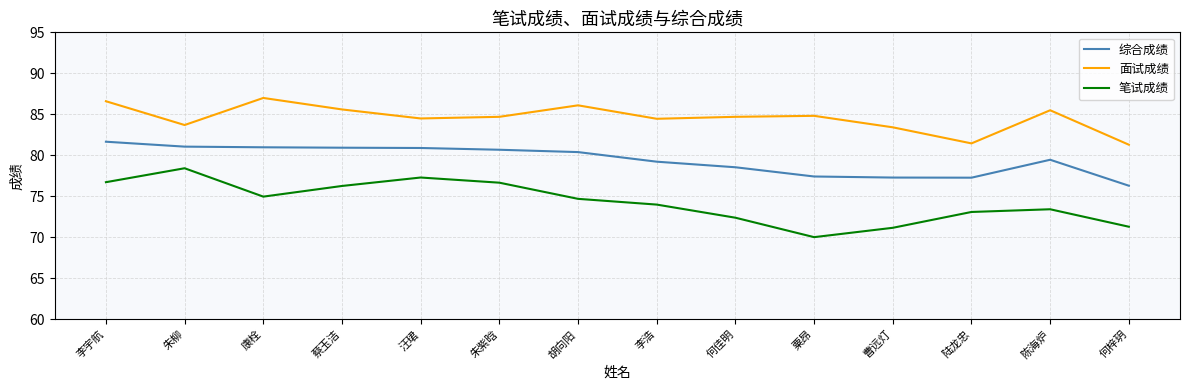

What position from the left is 康栓?

3